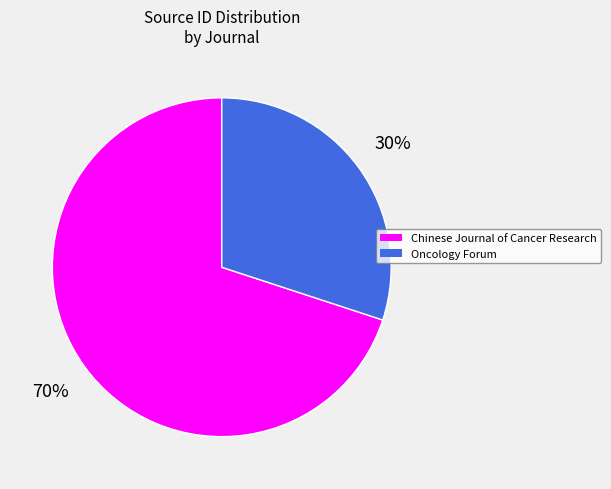

True or false: Oncology Forum accounts for 30% of the total.

True